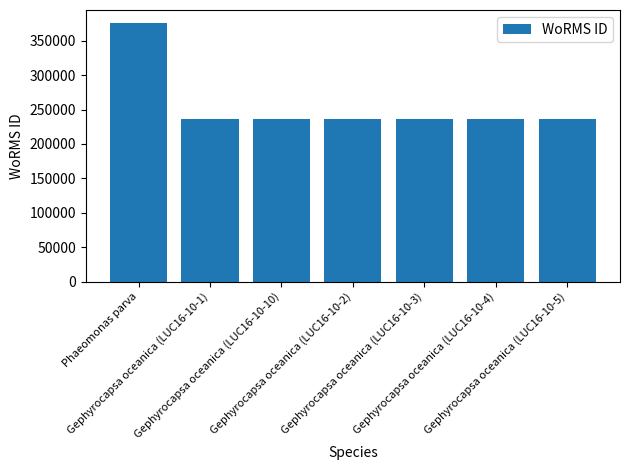

Read the value at Gephyrocapsa oceanica (LUC16-10-1).

235955